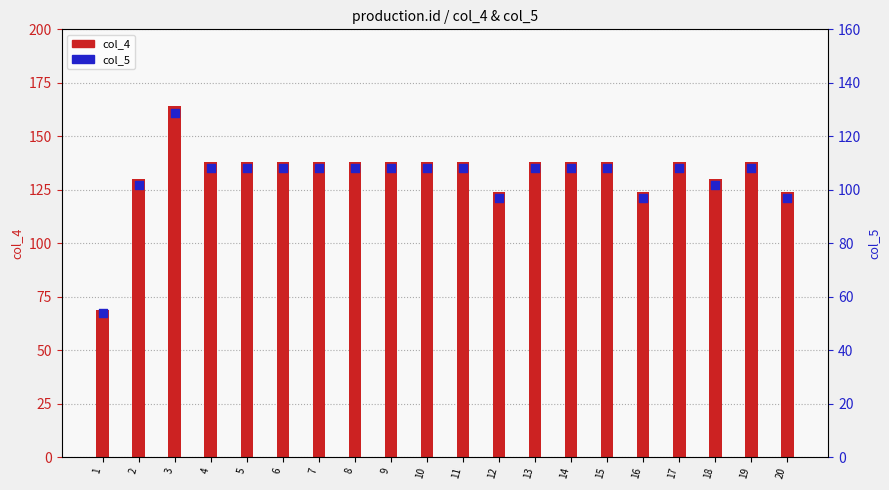

What is the total value across all series at 16?

220.7